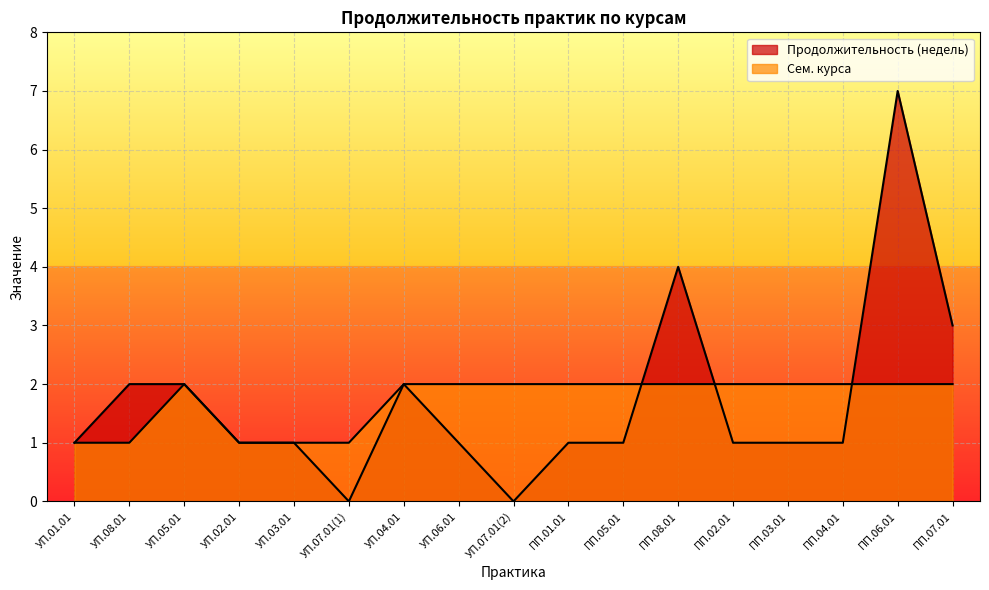

After their last crossing, which series has the higher values: Продолжительность (недель) or Сем. курса?

Продолжительность (недель)